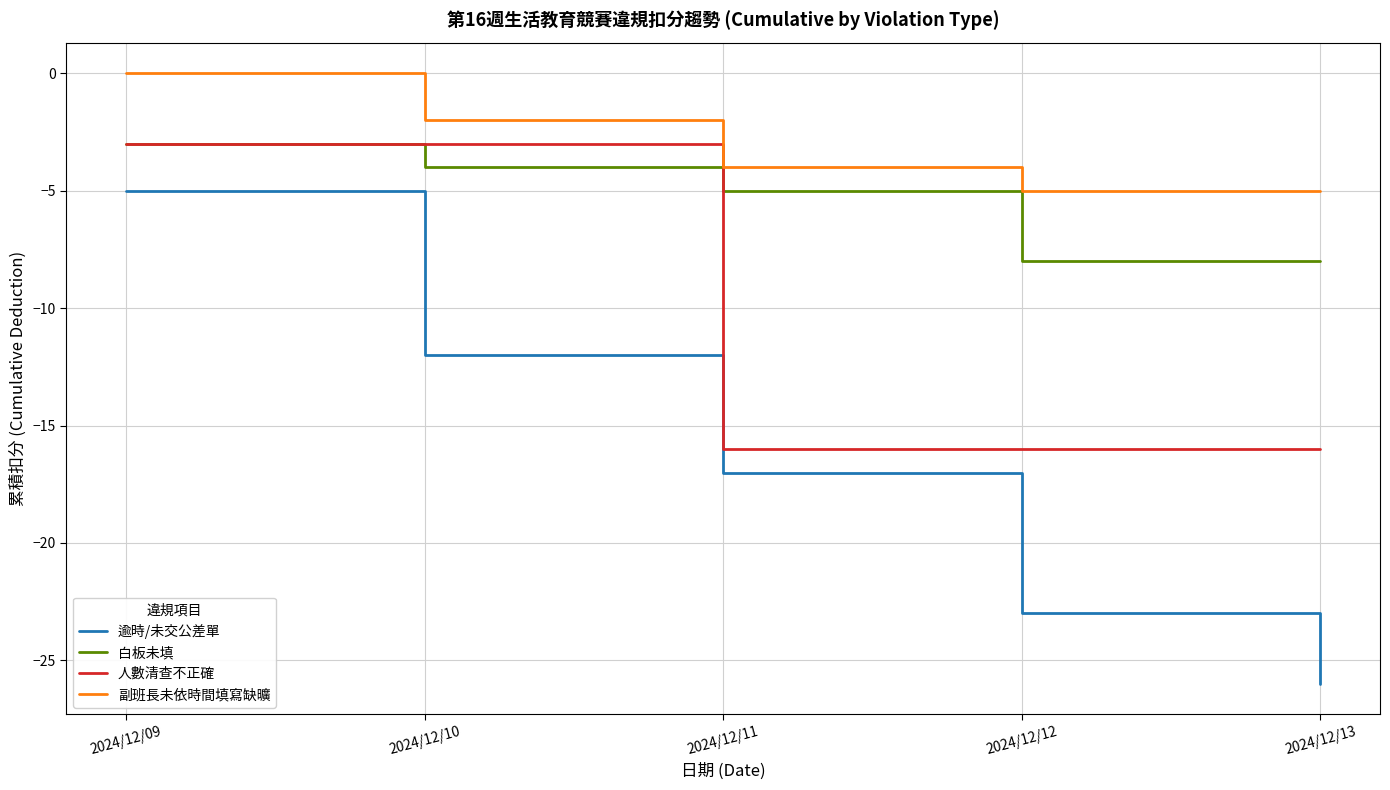

How many lines are shown in the chart?

4